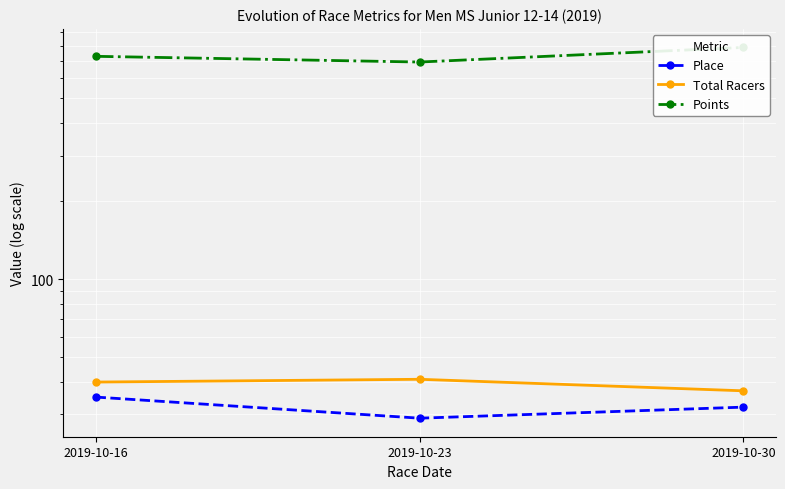

Read the Points value at 2019-10-16.

727.0